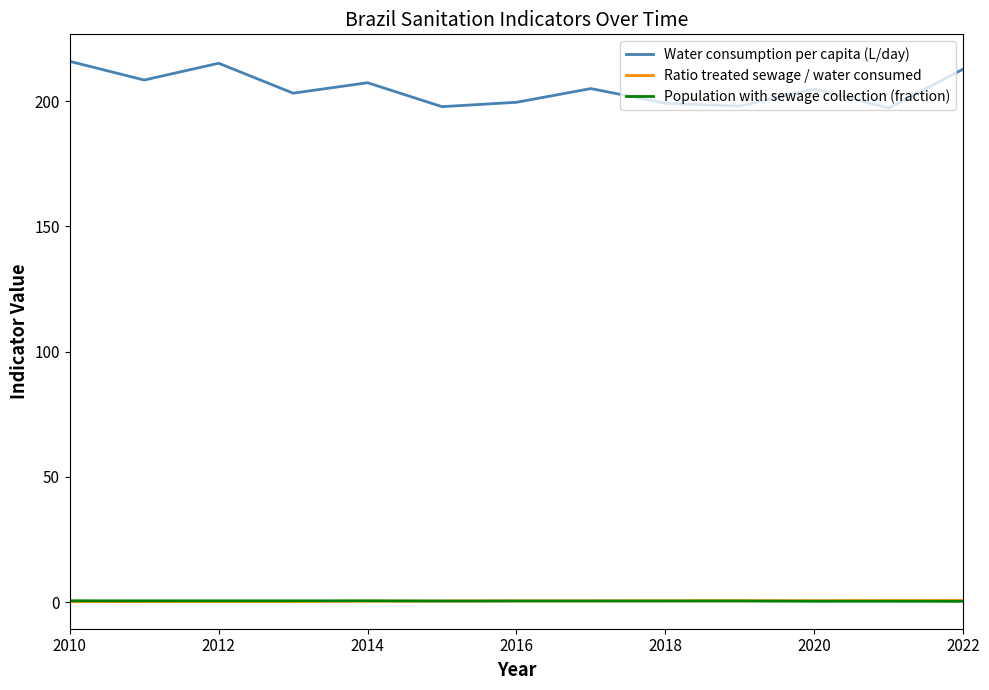

What is the maximum value for Population with sewage collection (fraction)?

0.6